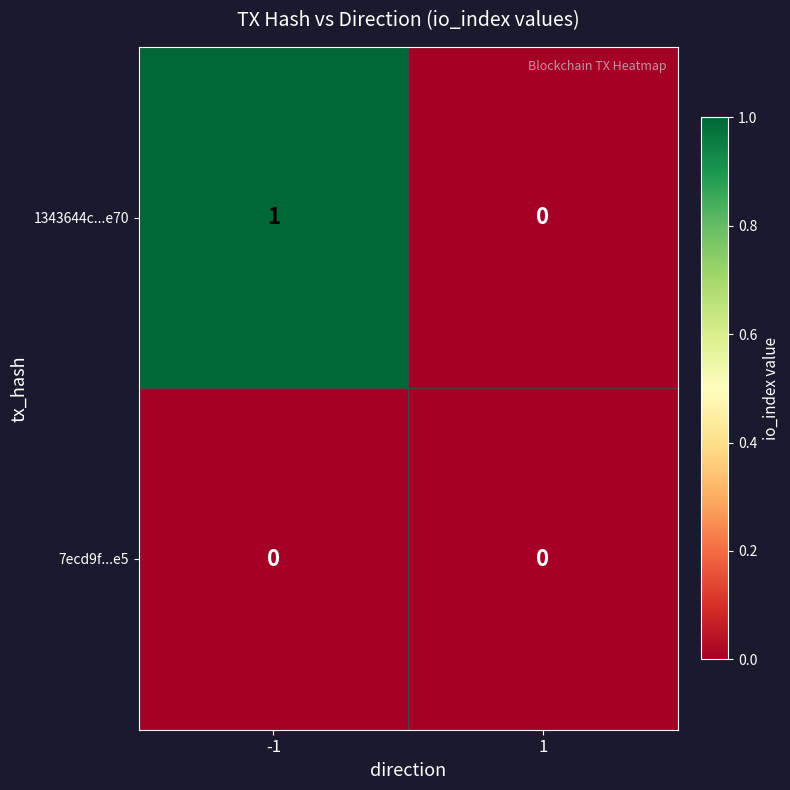

Which series changed the most between -1 and 1?

1343644c...e70